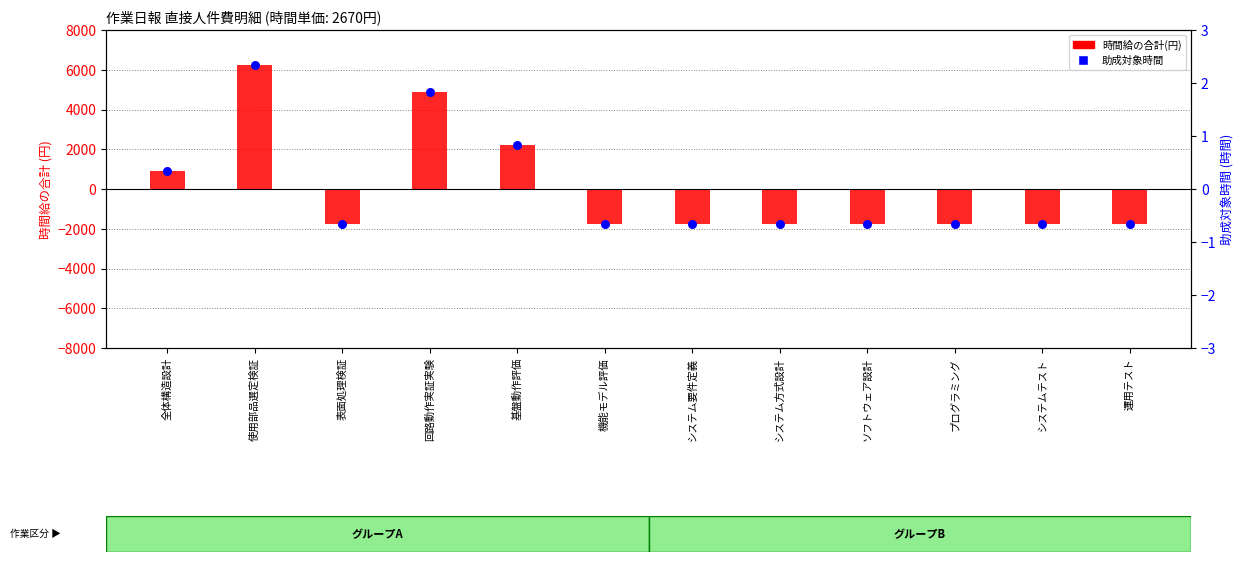

Which series contains the highest Y value?

時間給の合計(円)